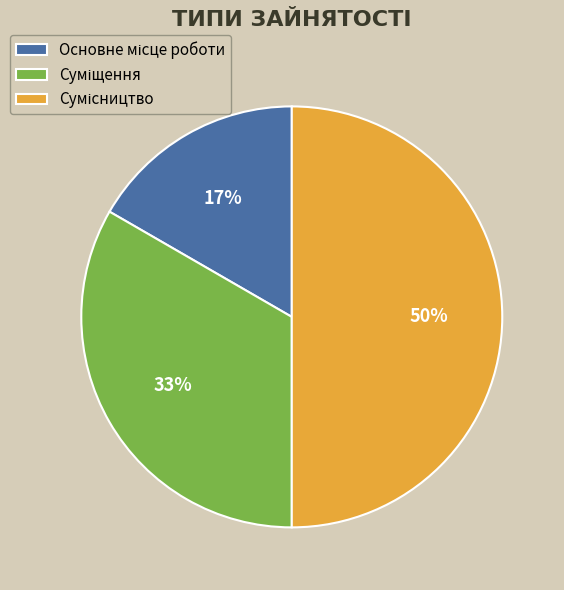

To the nearest percent, what is the average slice percentage?

33%